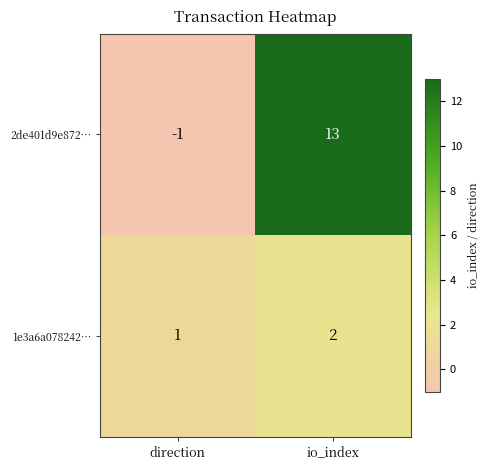

What is the average value of the 2de401d9e872… series?

6